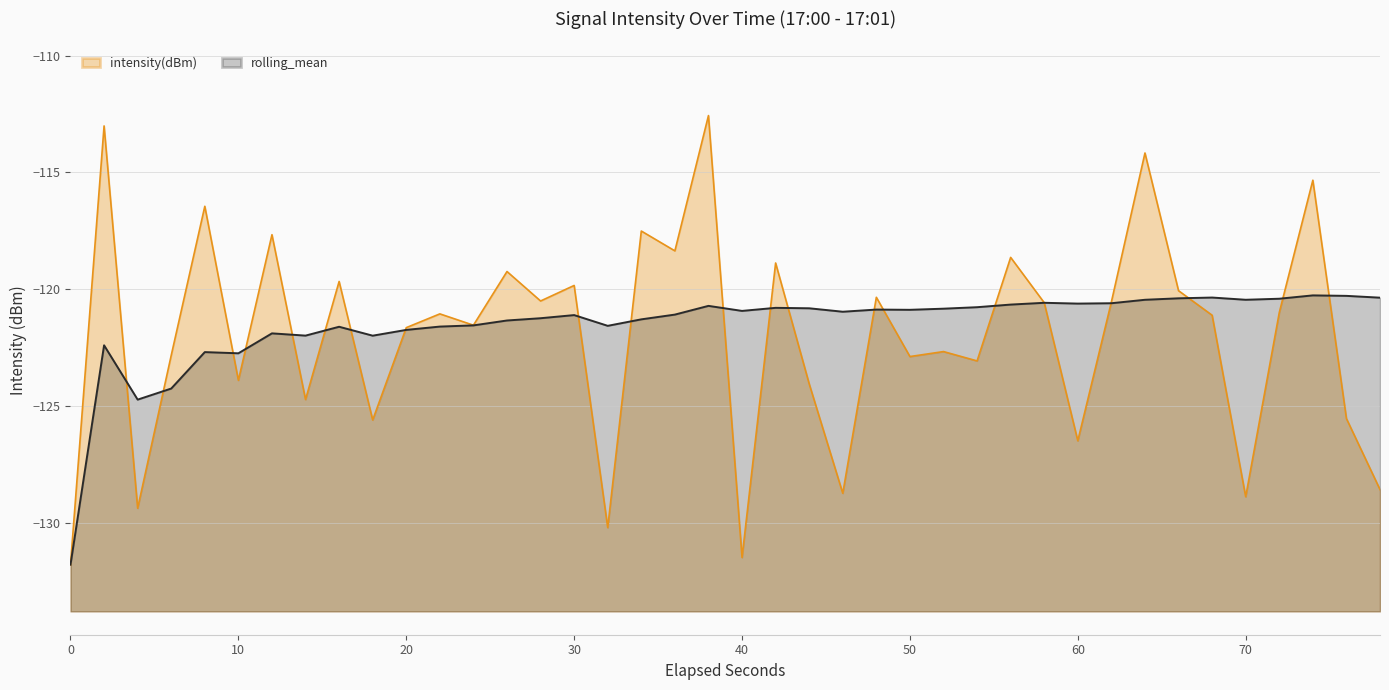

Does the chart have visible grid lines?

Yes